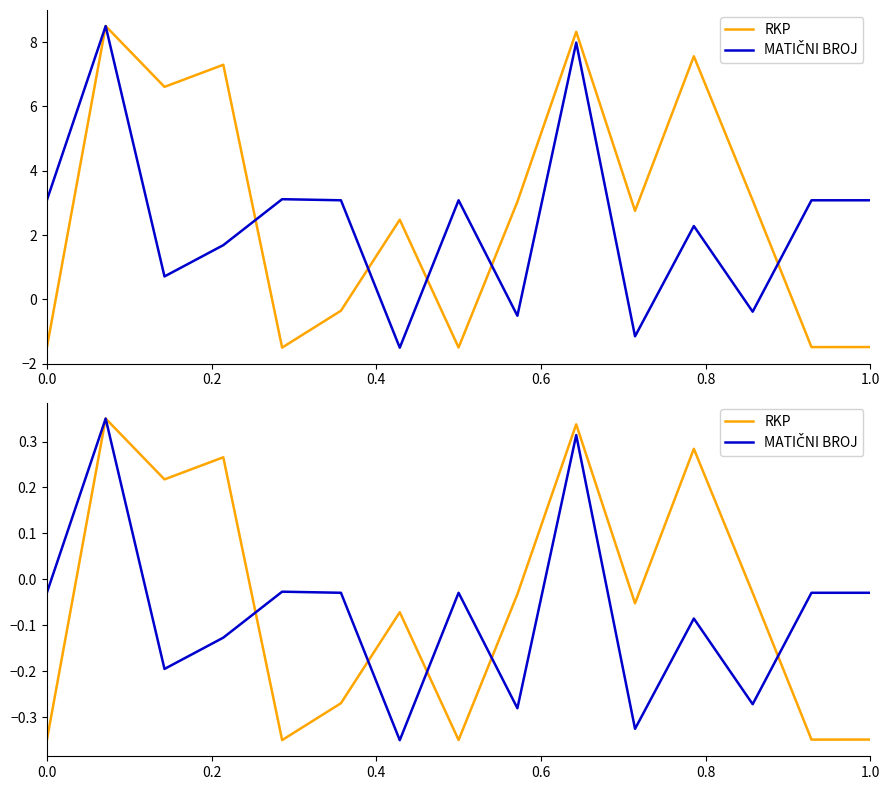

Rank the series by their maximum value, from lowest to highest.

RKP, MATIČNI BROJ